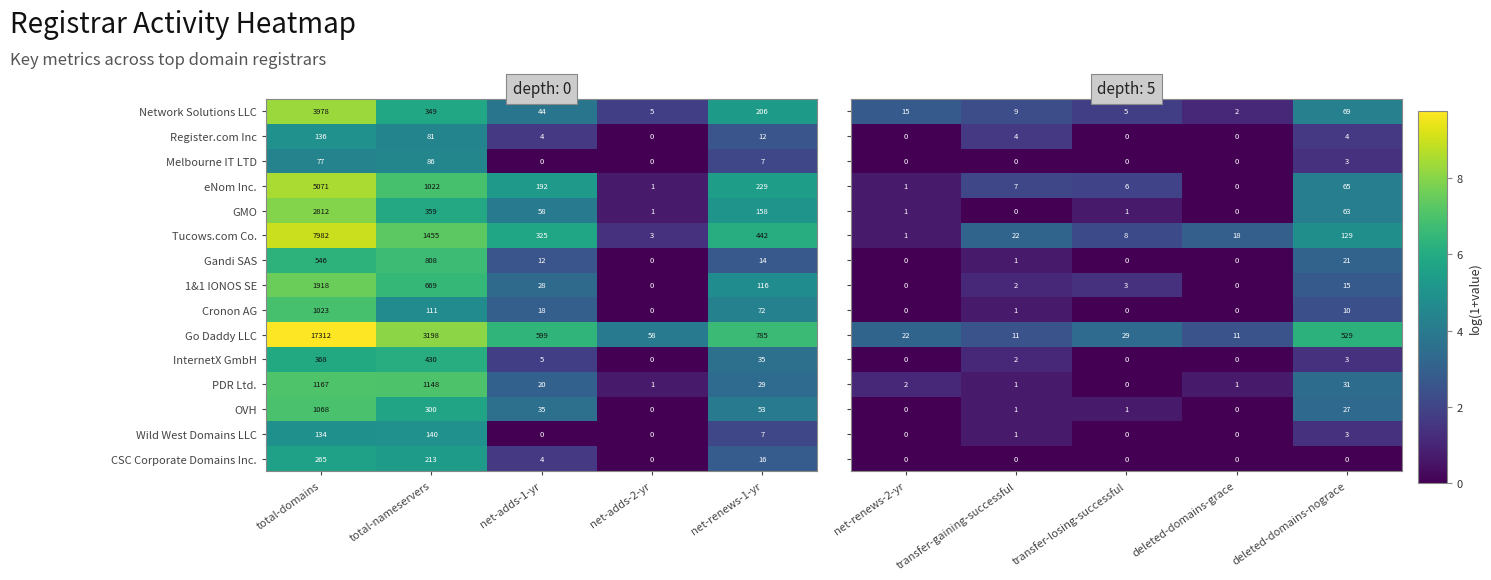

What is the average value of the Tucows.com Co. series?

2041